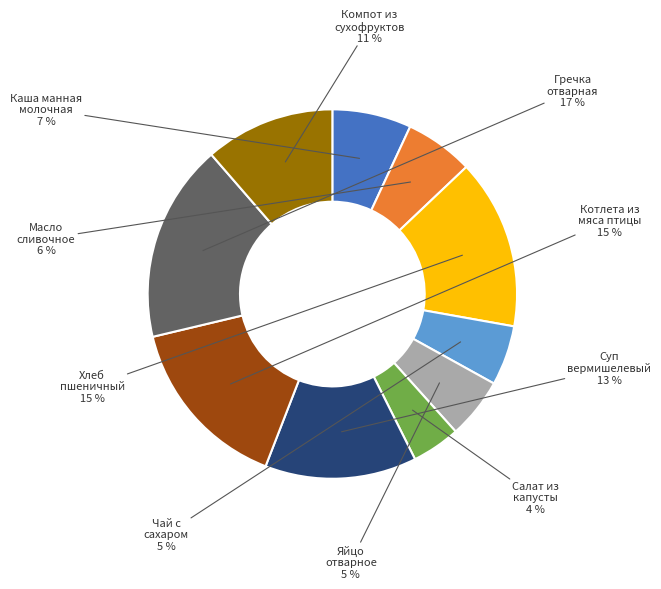

Rank the categories by value from highest to lowest.

Гречка
отварная, Котлета из
мяса птицы, Хлеб
пшеничный, Суп
вермишелевый, Компот из
сухофруктов, Каша манная
молочная, Масло
сливочное, Яйцо
отварное, Чай с
сахаром, Салат из
капусты